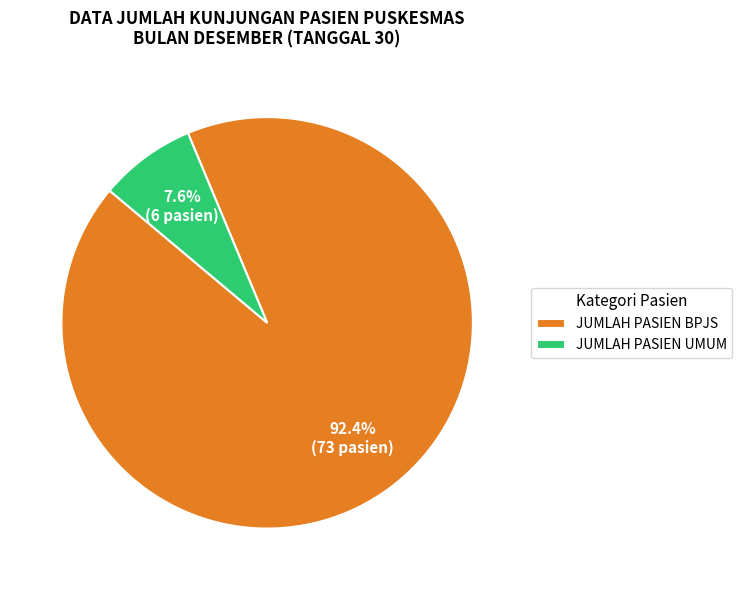

What is the largest slice in the pie chart?

JUMLAH PASIEN BPJS